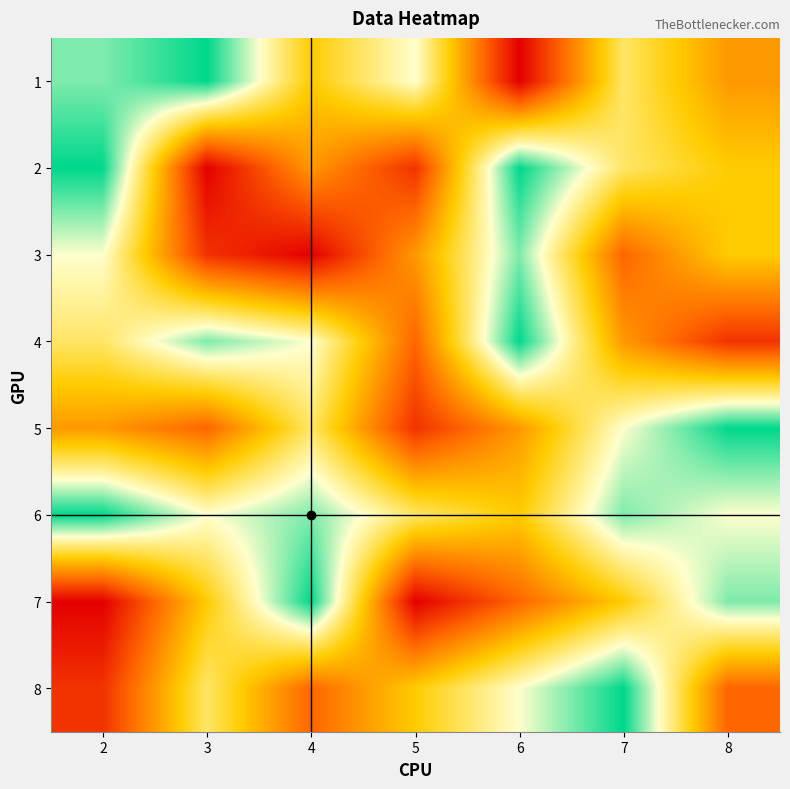

Reading right to left, list all the values displayed in this chart.

1: 8=4	7=6	6=1	5=7	4=5	3=9	2=8
2: 8=5	7=6	6=9	5=2	4=4	3=1	2=9
3: 8=5	7=3	6=8	5=4	4=1	3=2	2=7
4: 8=2	7=4	6=9	5=3	4=7	3=8	2=6
5: 8=9	7=7	6=4	5=2	4=6	3=3	2=4
6: 8=7	7=8	6=5	5=6	4=8	3=7	2=9
7: 8=8	7=5	6=3	5=1	4=9	3=5	2=1
8: 8=3	7=9	6=7	5=5	4=3	3=6	2=2